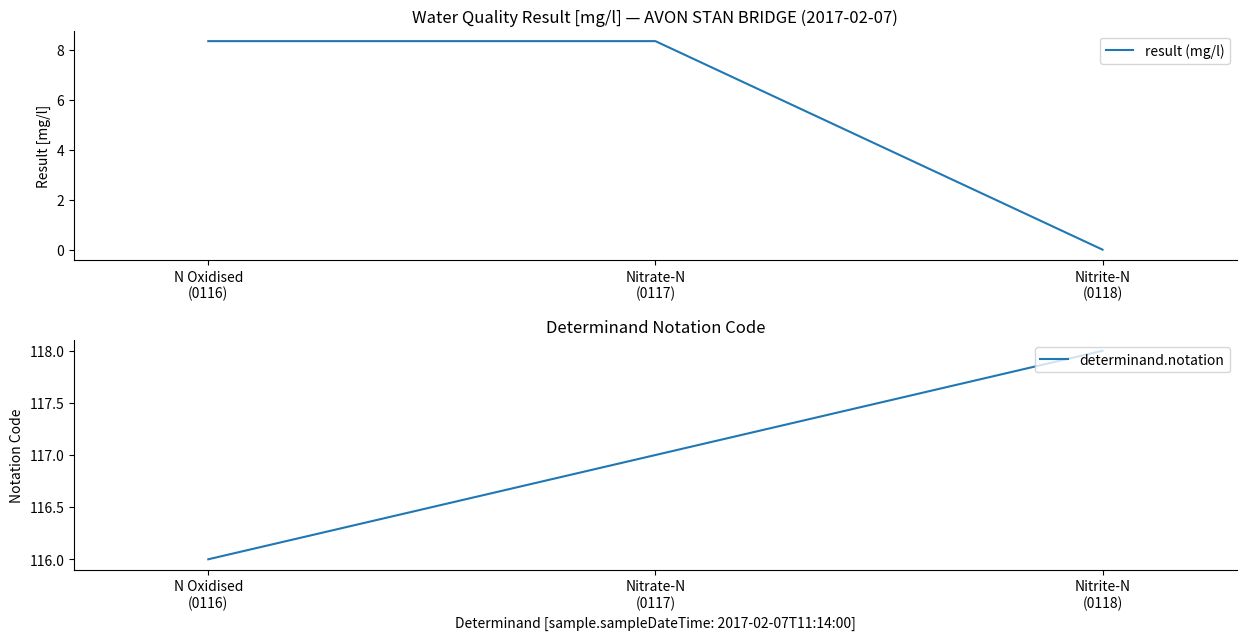

Is it true that determinand.notation equals 50.1 at Nitrite-N
(0118)?

False